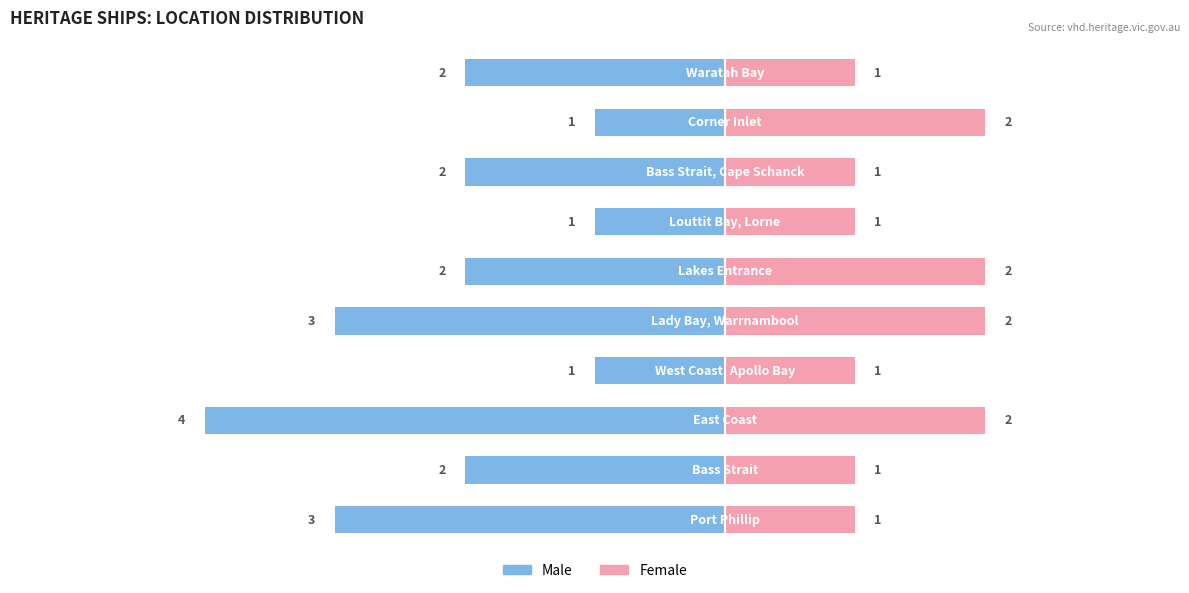

Reading left to right, transcribe all the data shown in this chart.

Male: -3	-2	-4	-1	-3	-2	-1	-2	-1	-2
Female: 1	1	2	1	2	2	1	1	2	1